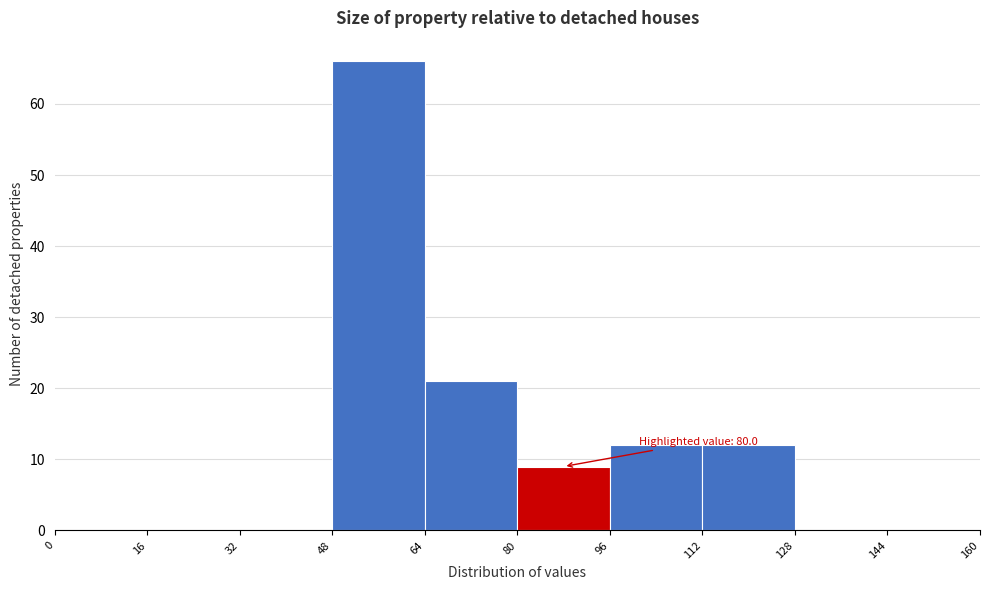

Over which range of the x-axis is the bar tallest?

48 to 64